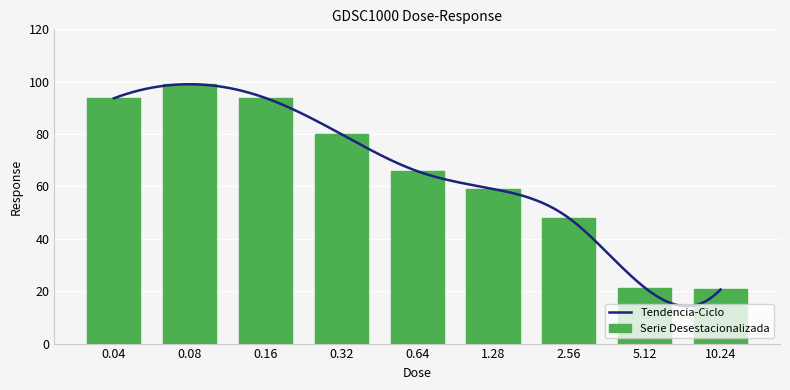

What is the value of the 5th bar from the left?

65.8